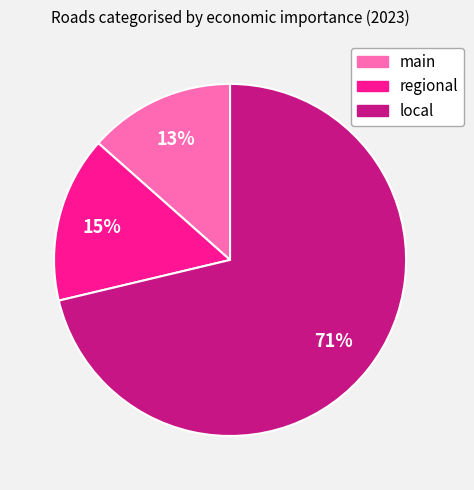

Is the sum of main and local greater than half?

Yes